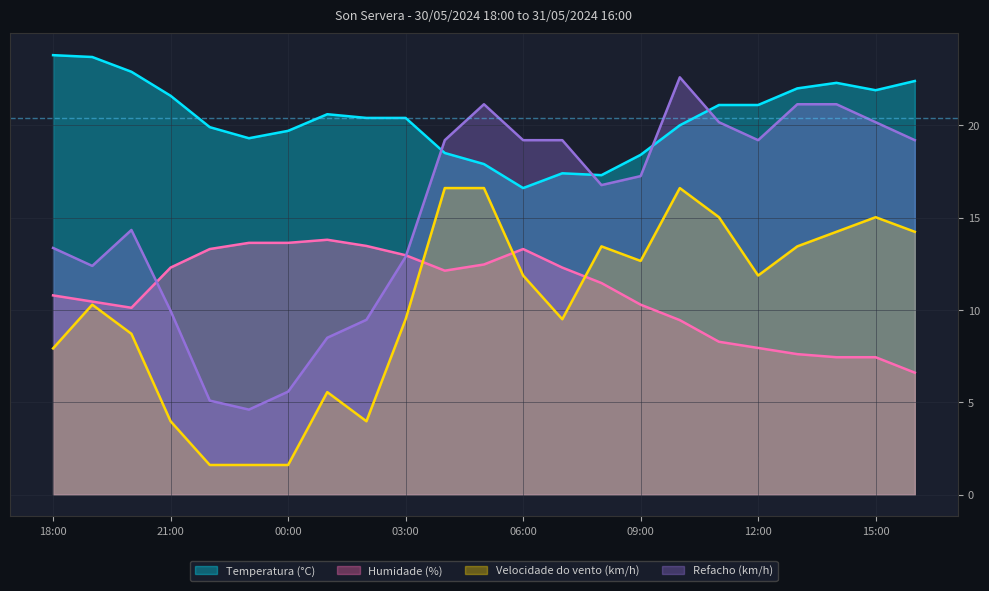

How many interior local peaks does the Refacho (km/h) series have?

3